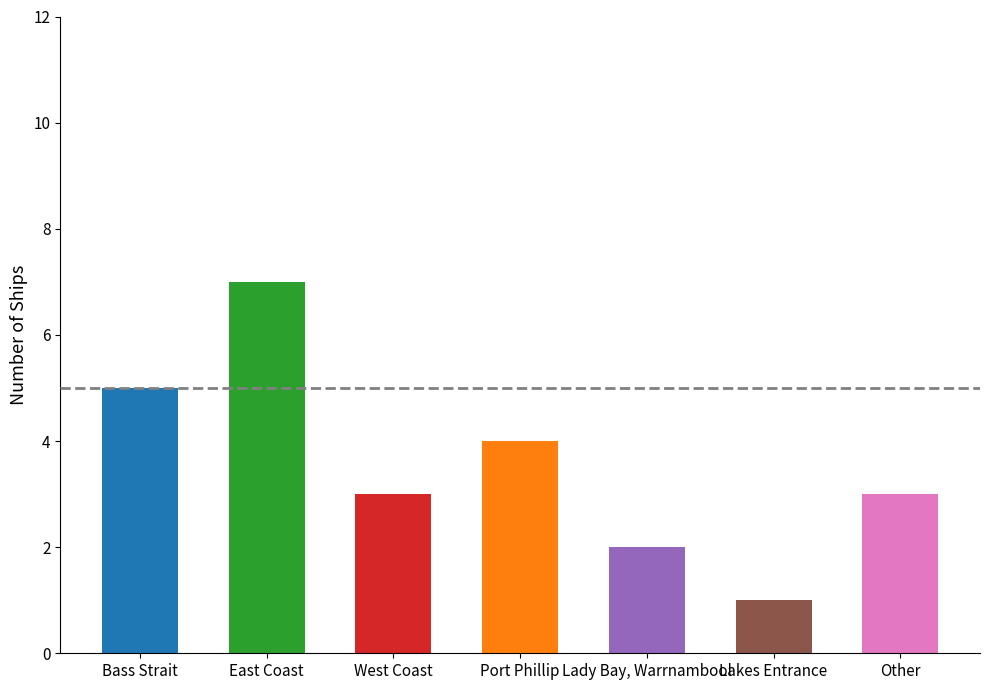

Count the values in the range 2 to 5.

5